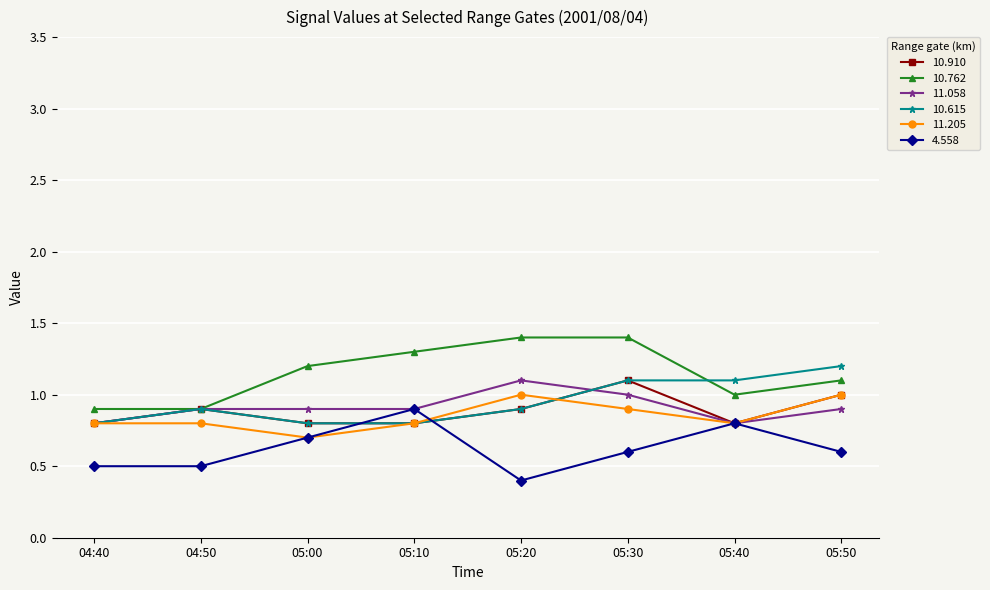

What is the minimum value for 10.615?

0.8